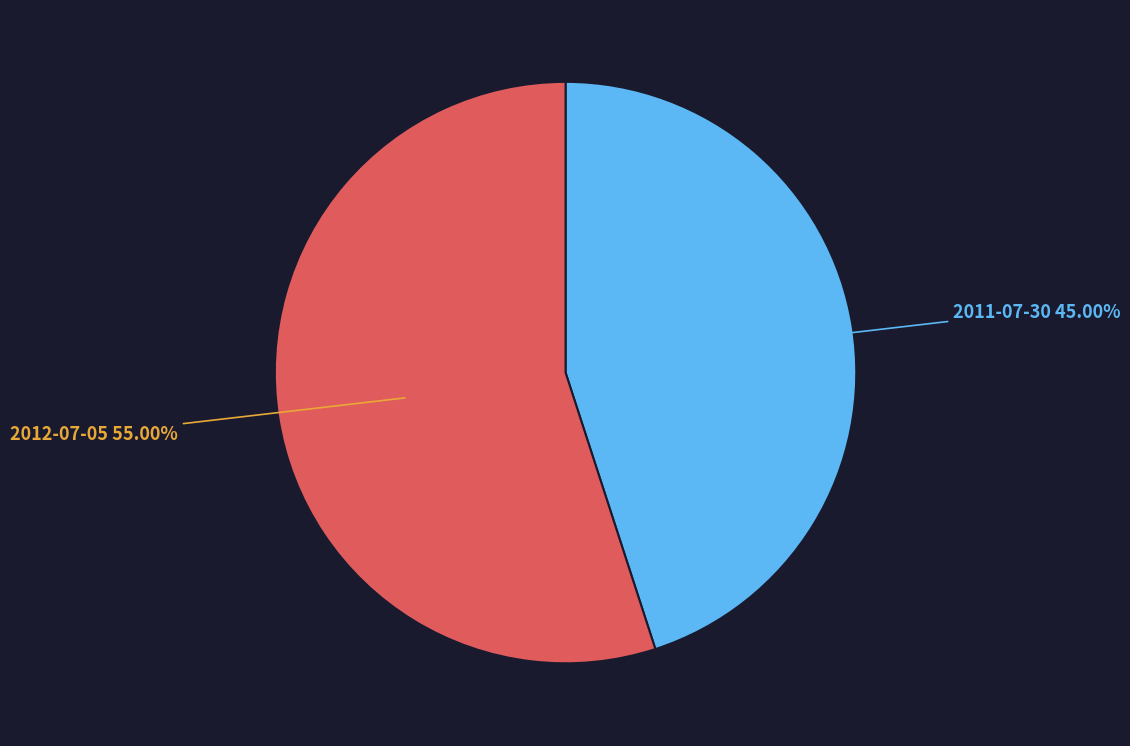

Is there a majority slice in this chart?

Yes